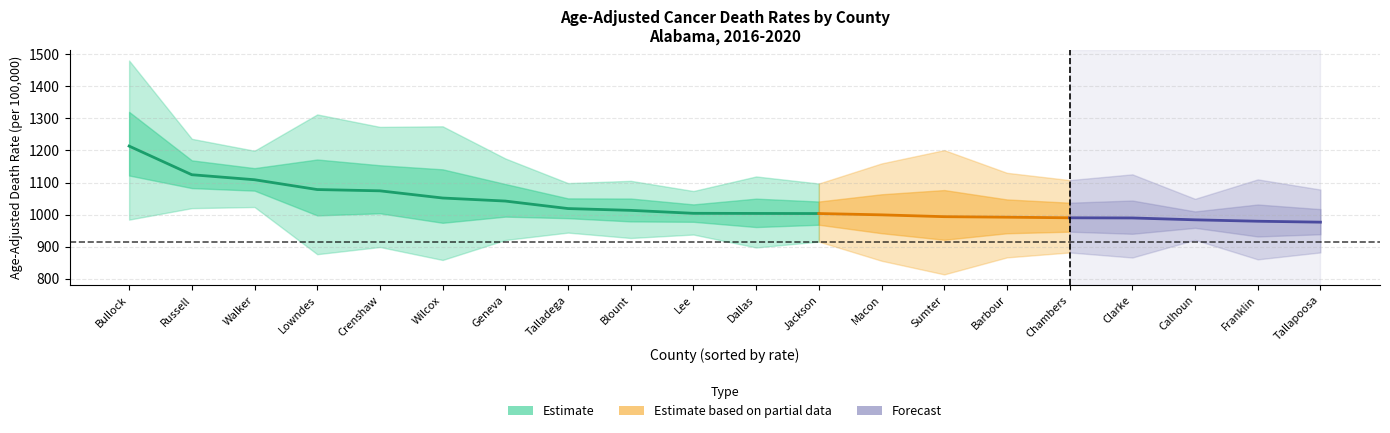

Between Chambers and Calhoun, which is larger?

Chambers